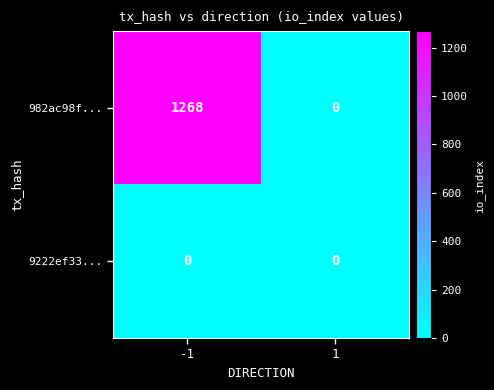

At which category is the sum across all series the highest?

-1